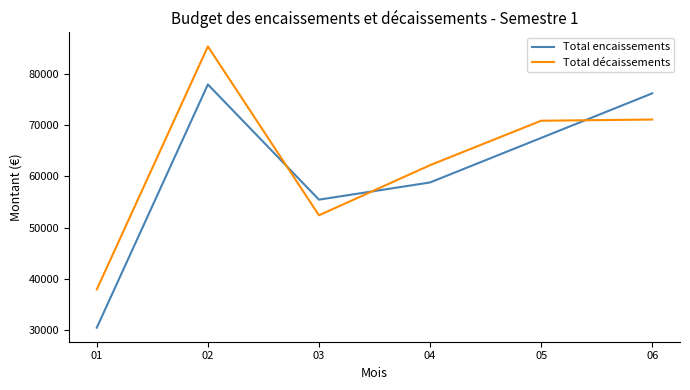

What is the minimum value for Total encaissements?

30440